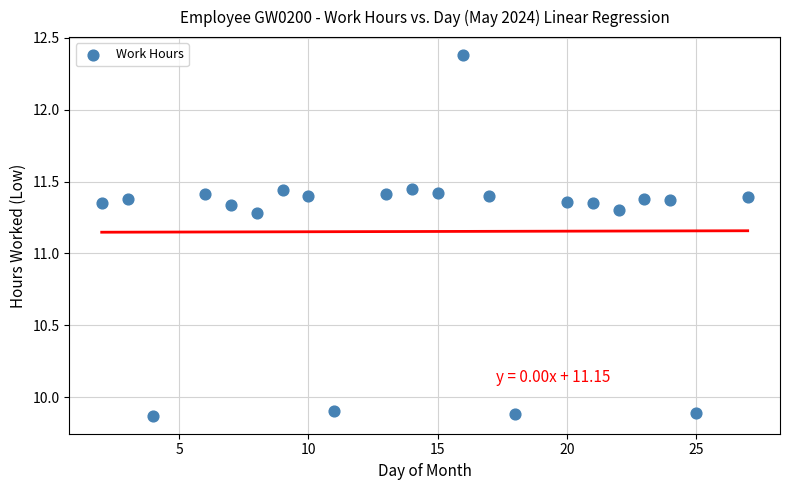

What is the range of X values (max minus min)?

25.0